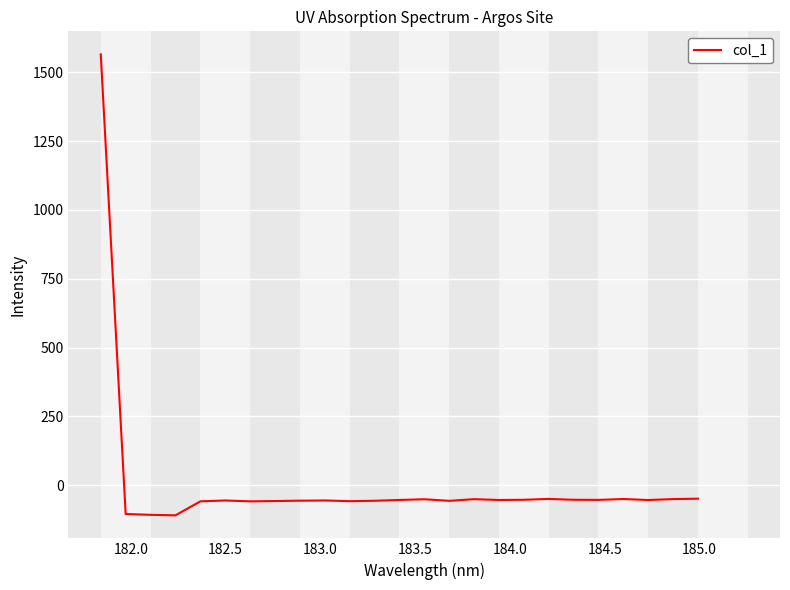

What is the greatest value displayed?

1565.3